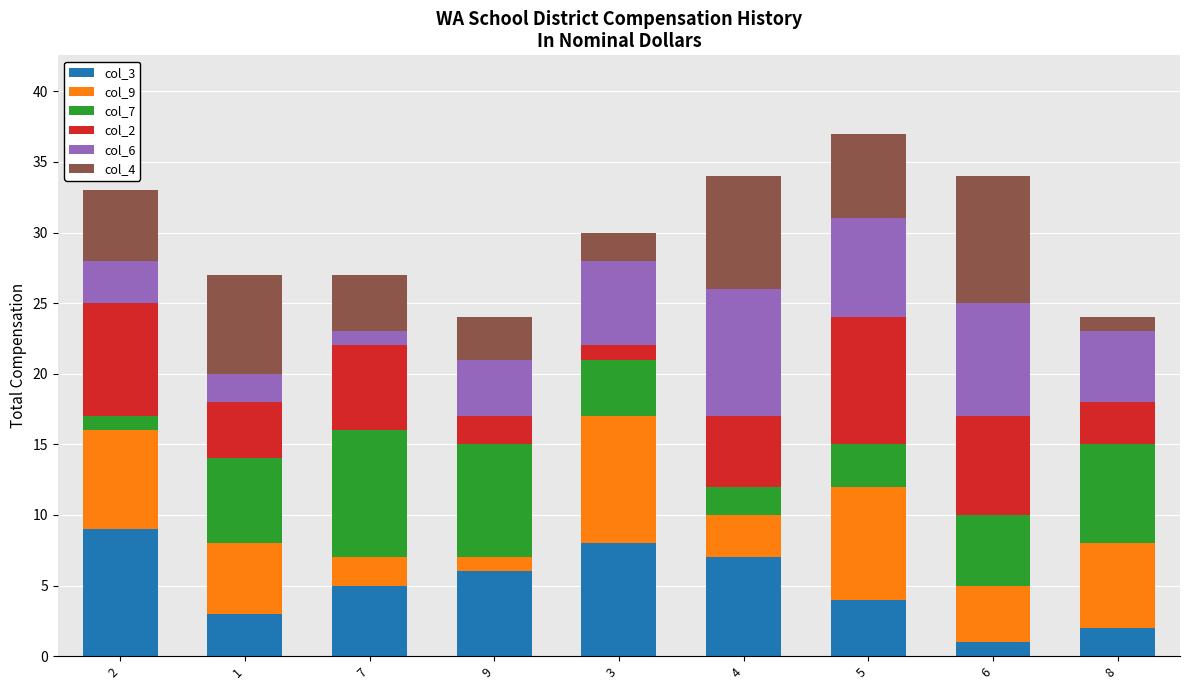

The value of col_3 at 3 is 8. True or false?

True